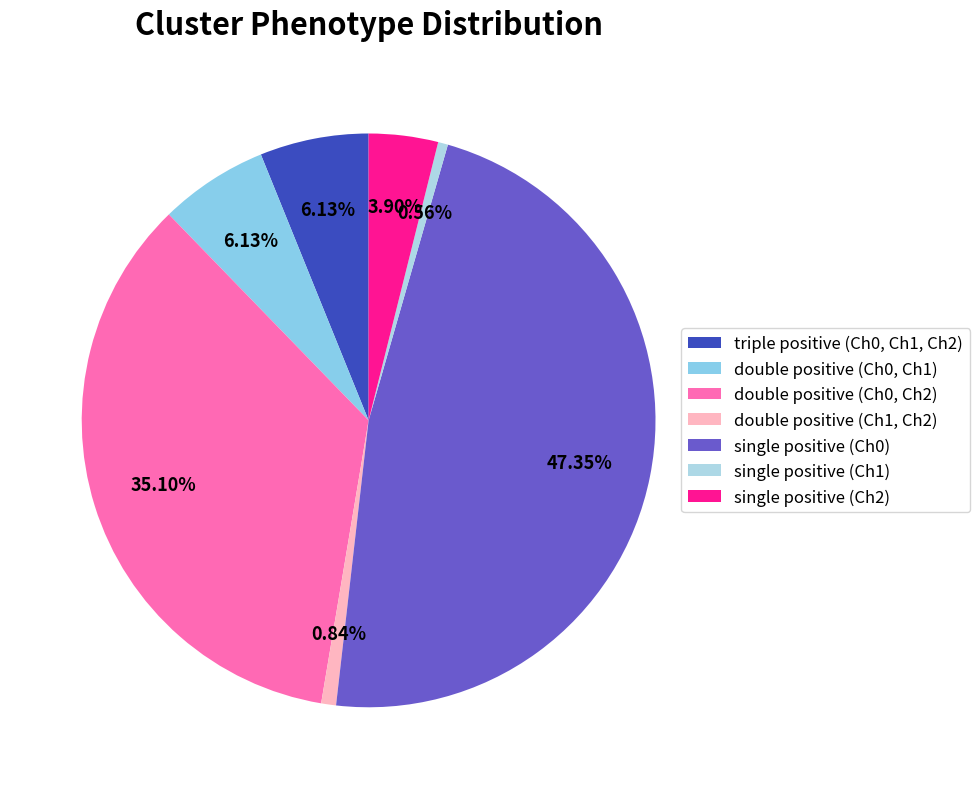

How many slices are in this pie chart?

7